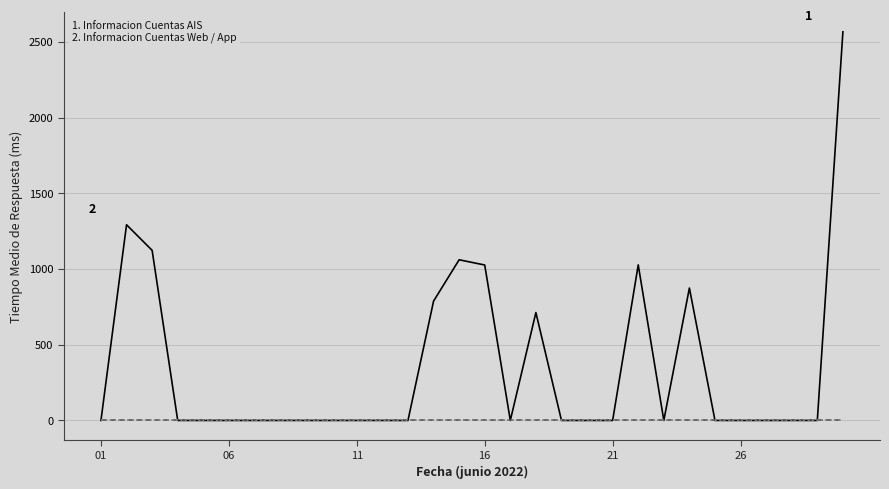

Is it true that Informacion Cuentas Web (ms) equals 0.0 at 11?

True